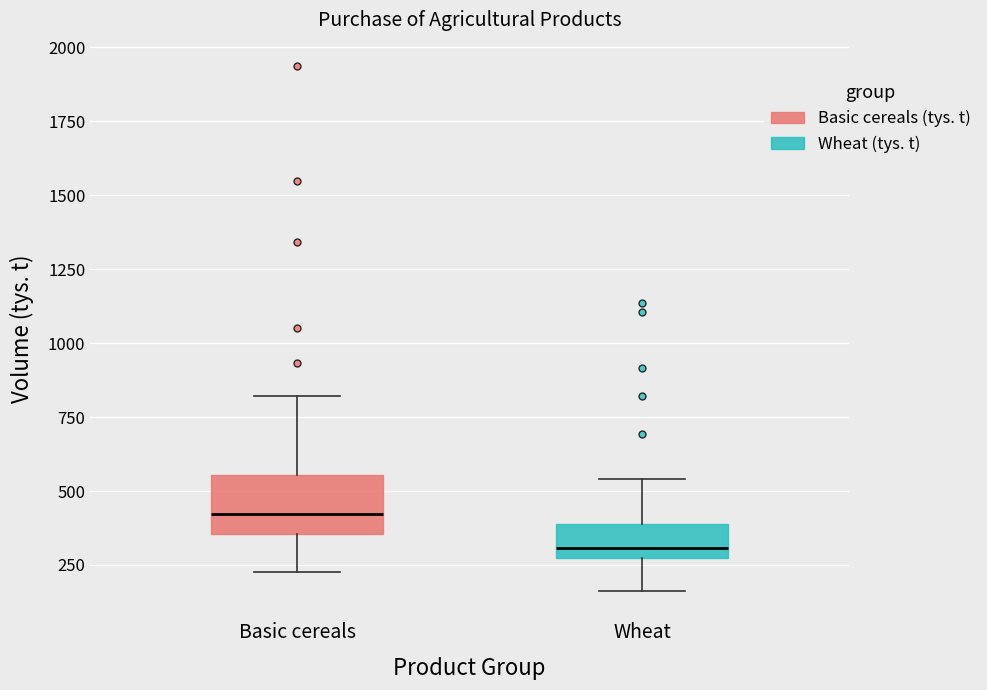

Reading left to right, transcribe this box plot: for each box, give where its median line is, the range the box spans, and where its two whiskers end, as read against the y-axis. The values are not printed on the chart, so give them approximately, as read against the axis.

Basic cereals: median 400, box 350 to 550, whiskers 250 to 800
Wheat: median 300, box 250 to 400, whiskers 150 to 550